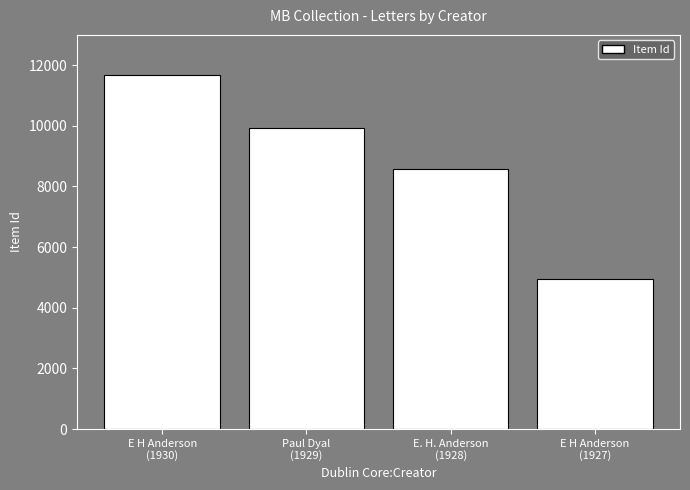

Does the chart contain stacked bars?

No